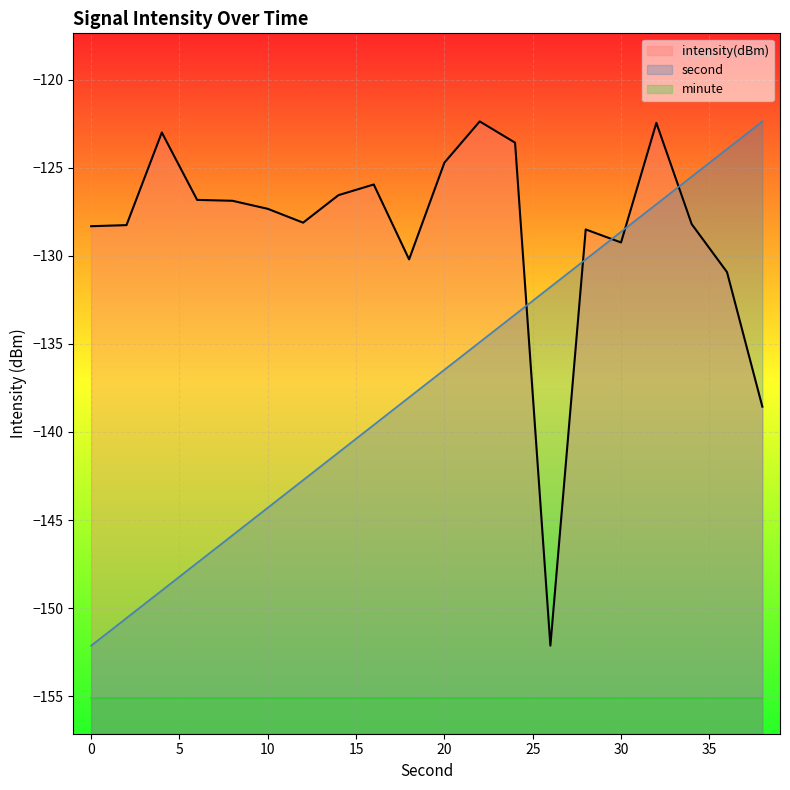

Between 10 and 24, which is larger?

24